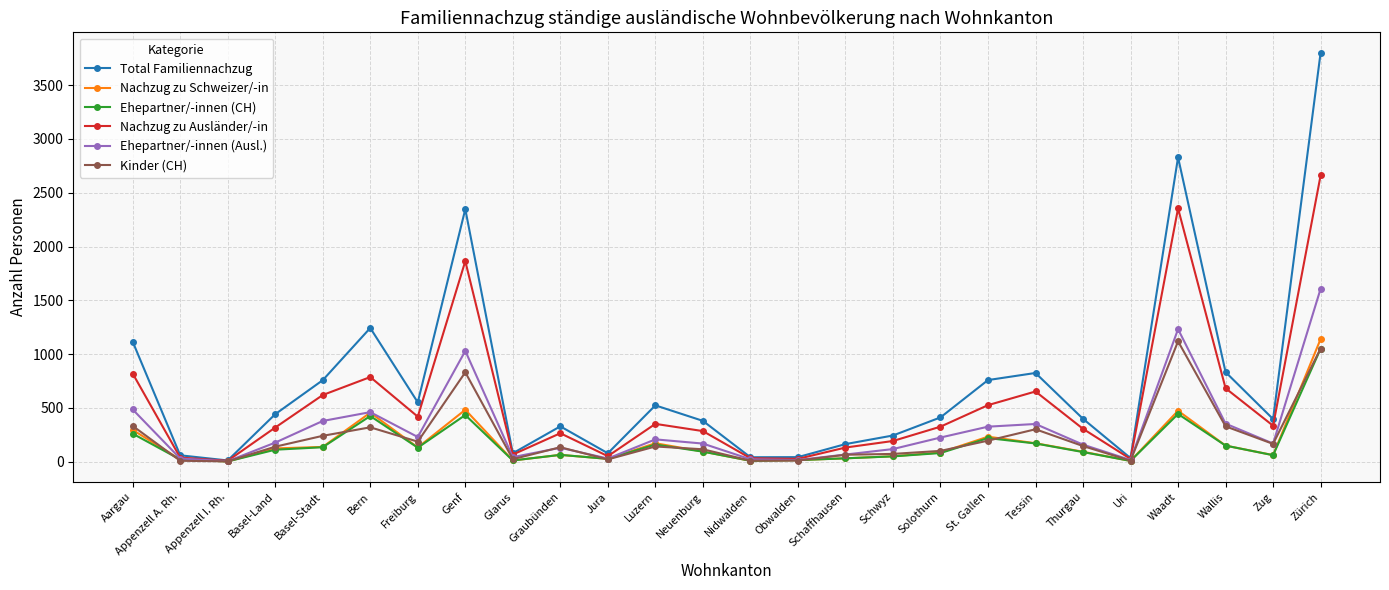

How many categories are shown in the chart?

26